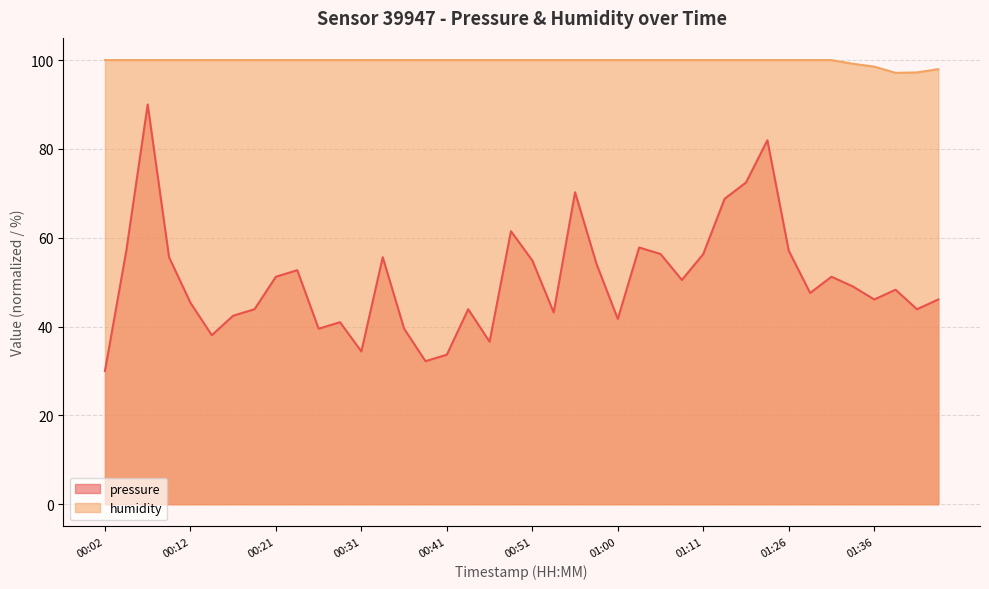

What is the minimum value shown in the chart?

30.0